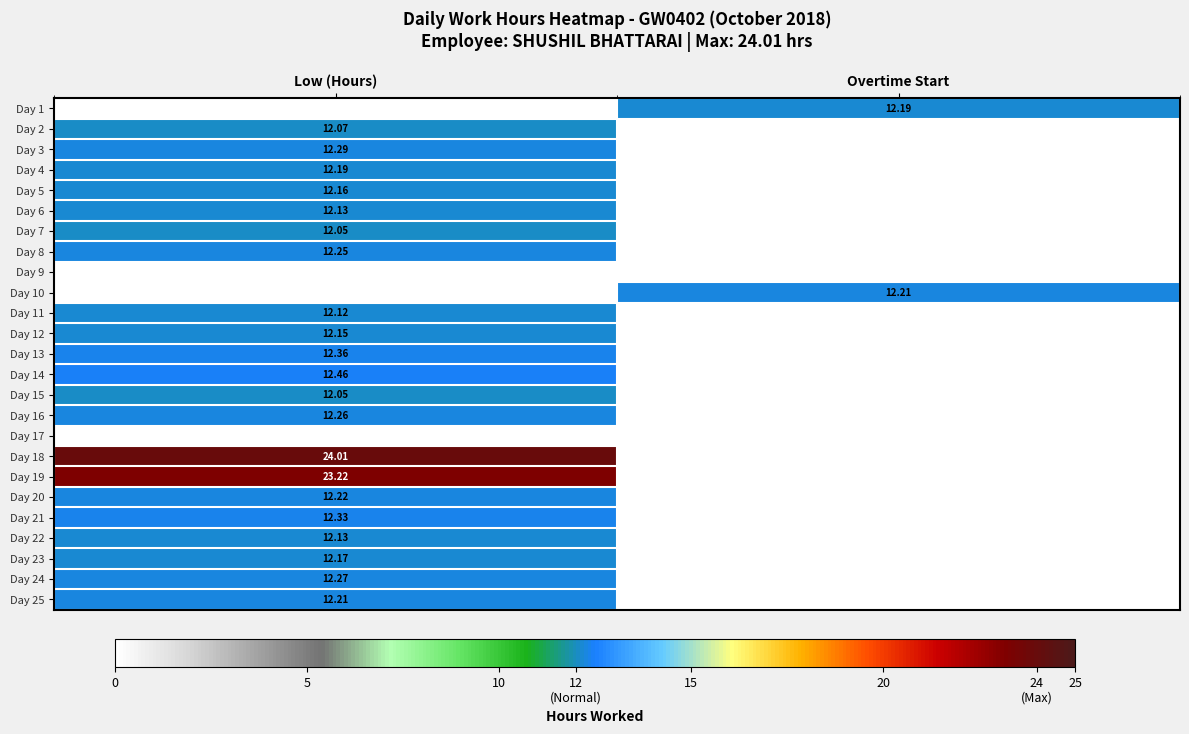

List the labels in order of Day 18 value, largest first.

Low (Hours), Overtime Start